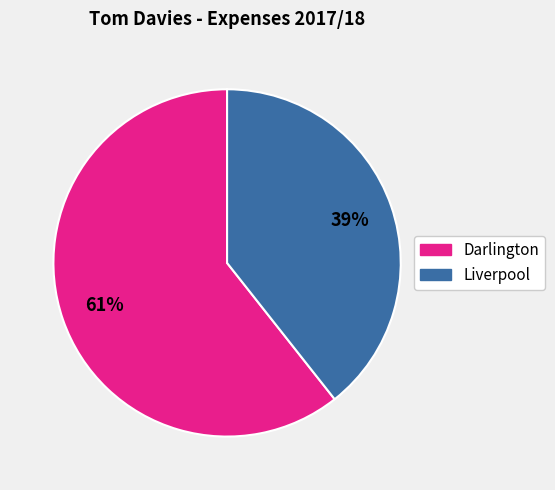

To the nearest percent, what is the average slice percentage?

50%